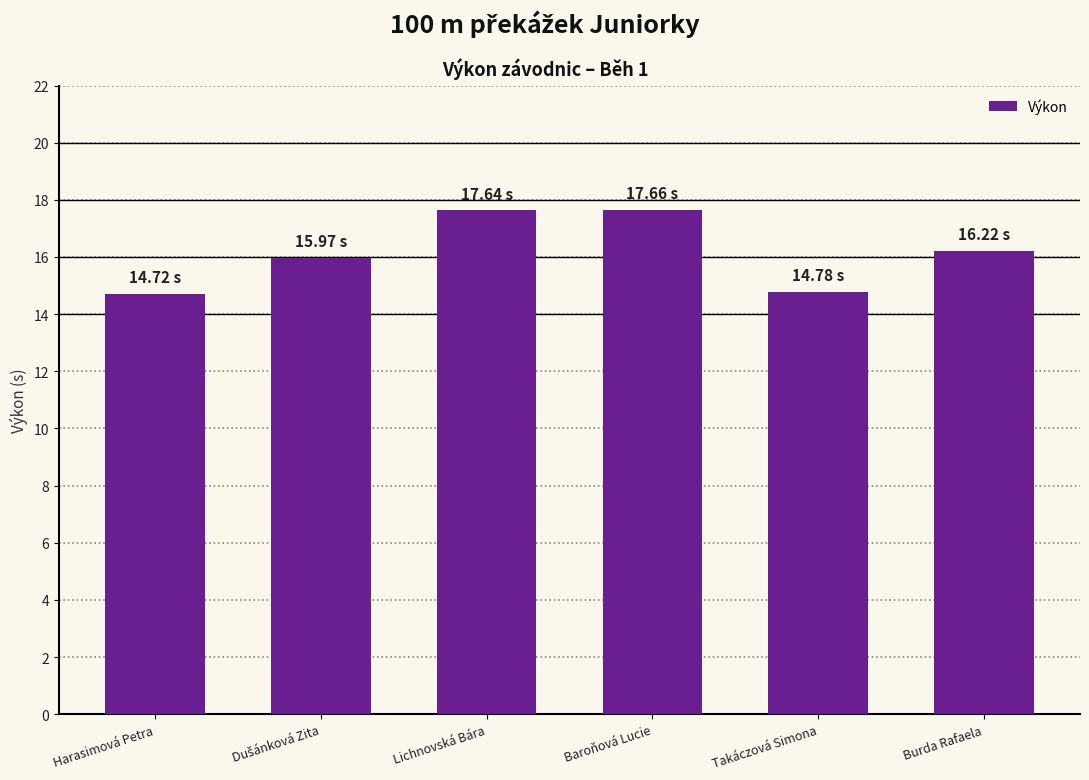

What is the difference between the maximum and minimum values?

2.9